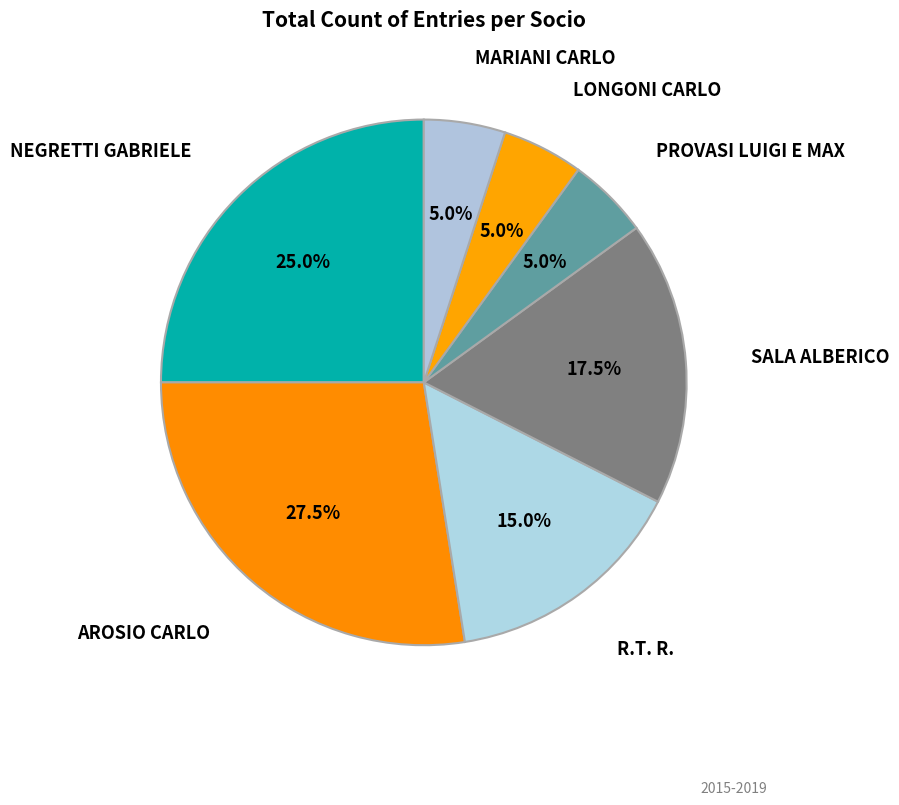

Which slice is the largest?

AROSIO CARLO